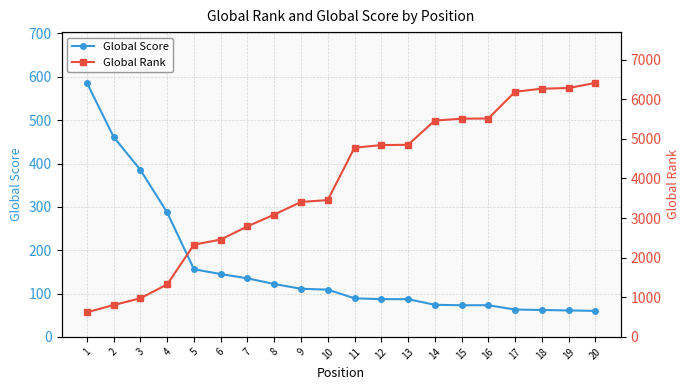

Is the value of Global Rank at 13 greater than the value of Global Score at 18?

Yes